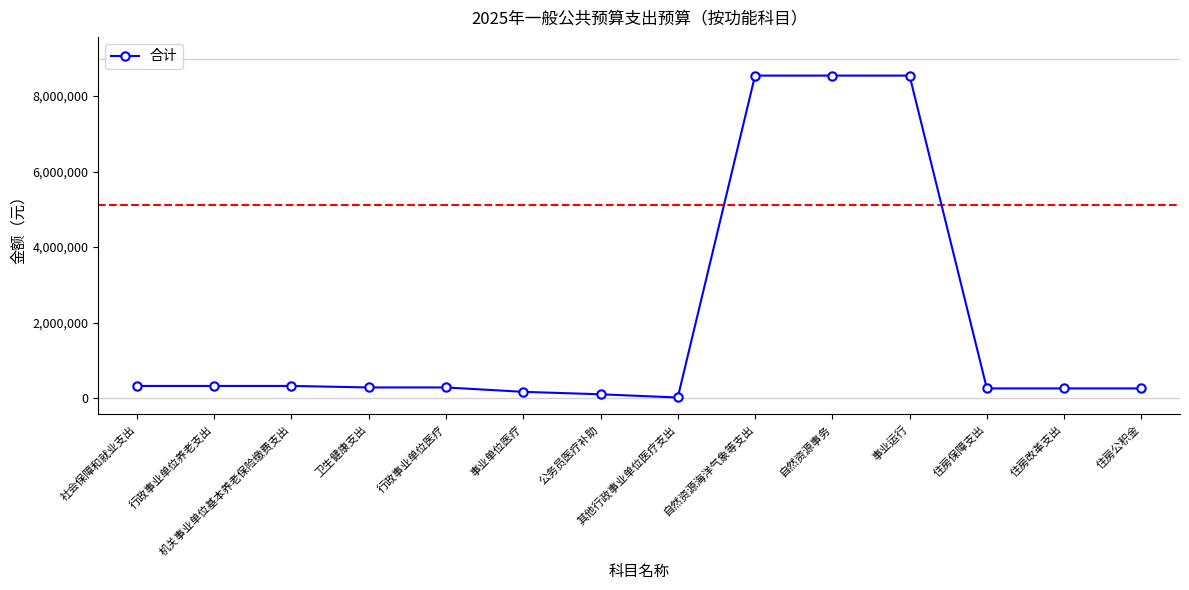

Is it true that the value at 自然资源事务 is 14369358.8?

False